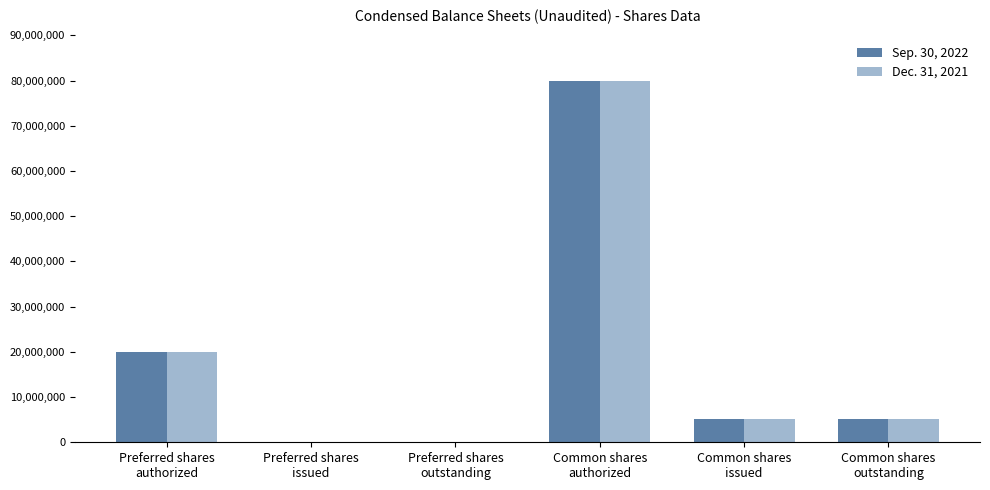

Reading left to right, transcribe all the data shown in this chart.

Sep. 30, 2022: Preferred shares
authorized=20000000	Preferred shares
issued=0	Preferred shares
outstanding=0	Common shares
authorized=80000000	Common shares
issued=5199000	Common shares
outstanding=5199000
Dec. 31, 2021: Preferred shares
authorized=20000000	Preferred shares
issued=0	Preferred shares
outstanding=0	Common shares
authorized=80000000	Common shares
issued=5199000	Common shares
outstanding=5199000